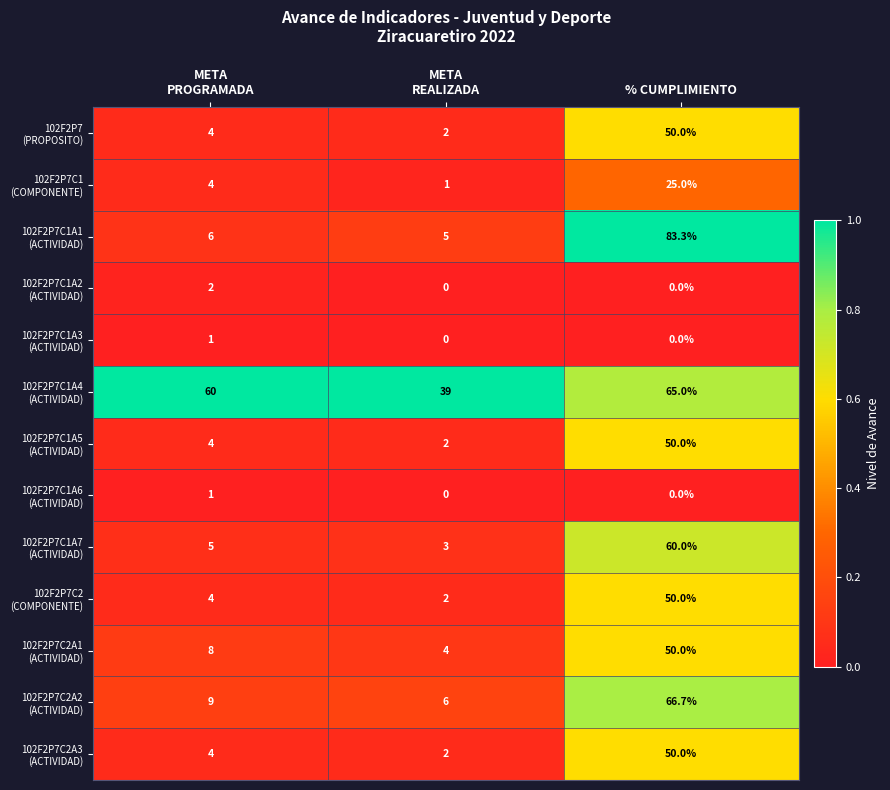

What is the spread (max minus min) of values at % CUMPLIMIENTO?

83.3